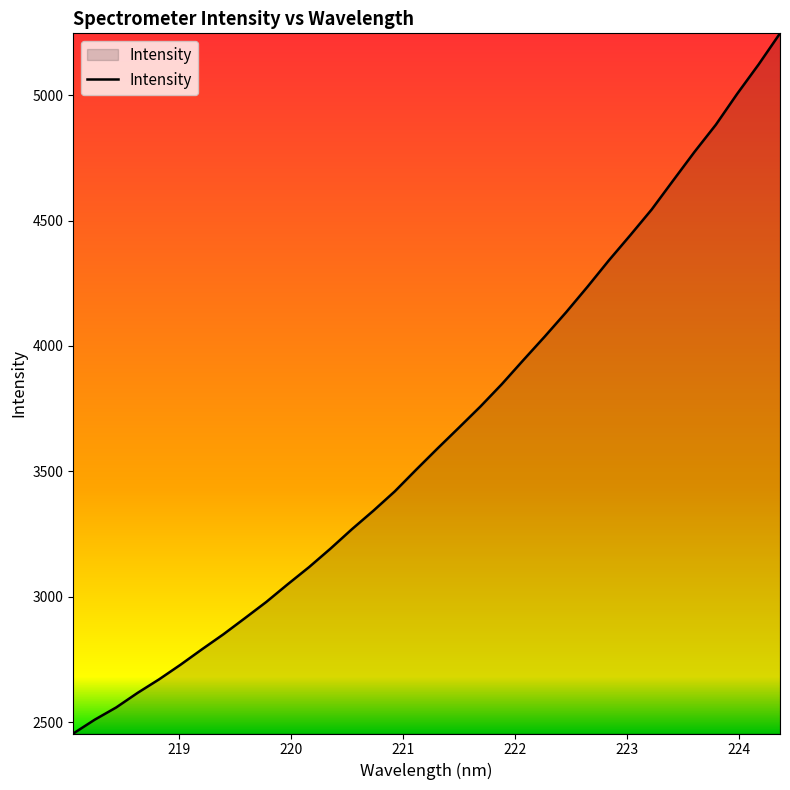

What is the smallest value displayed?

2454.4